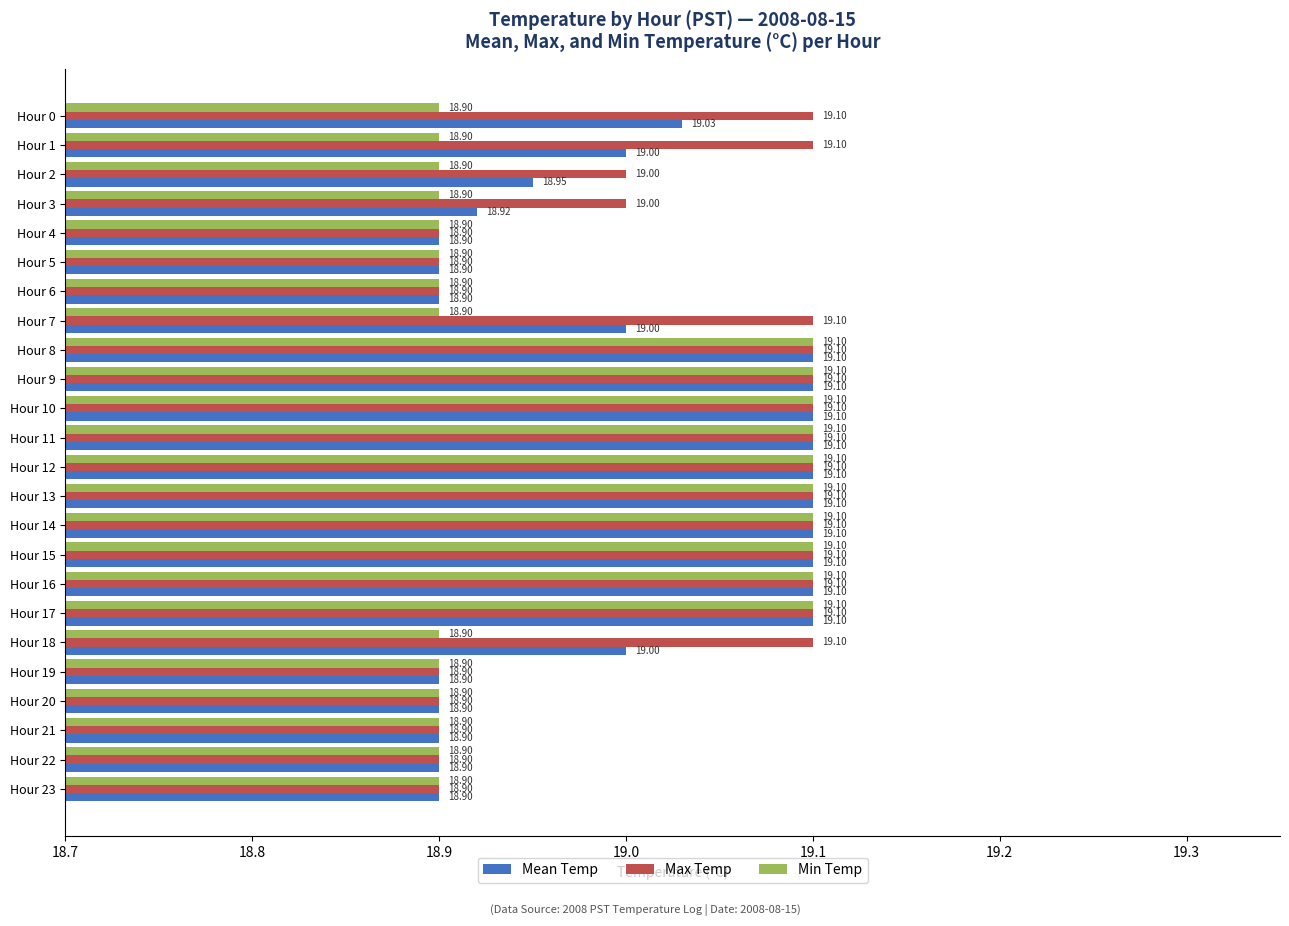

Rank the series by their average value, from highest to lowest.

Max Temp, Mean Temp, Min Temp